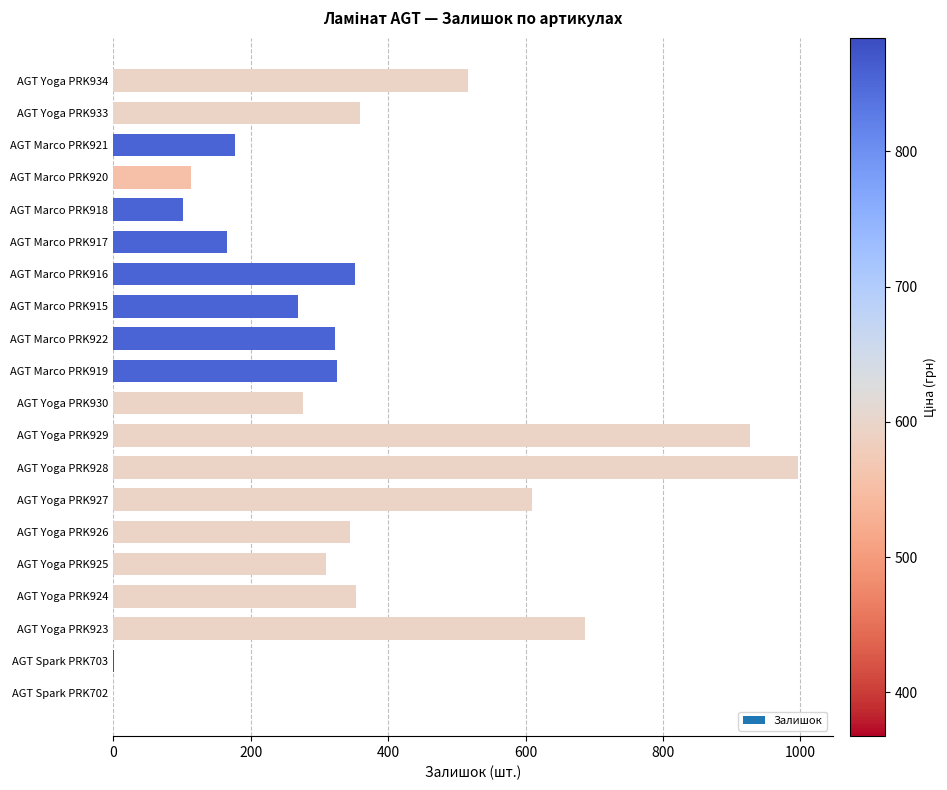

Between AGT Marco PRK918 and AGT Yoga PRK927, which is larger?

AGT Yoga PRK927